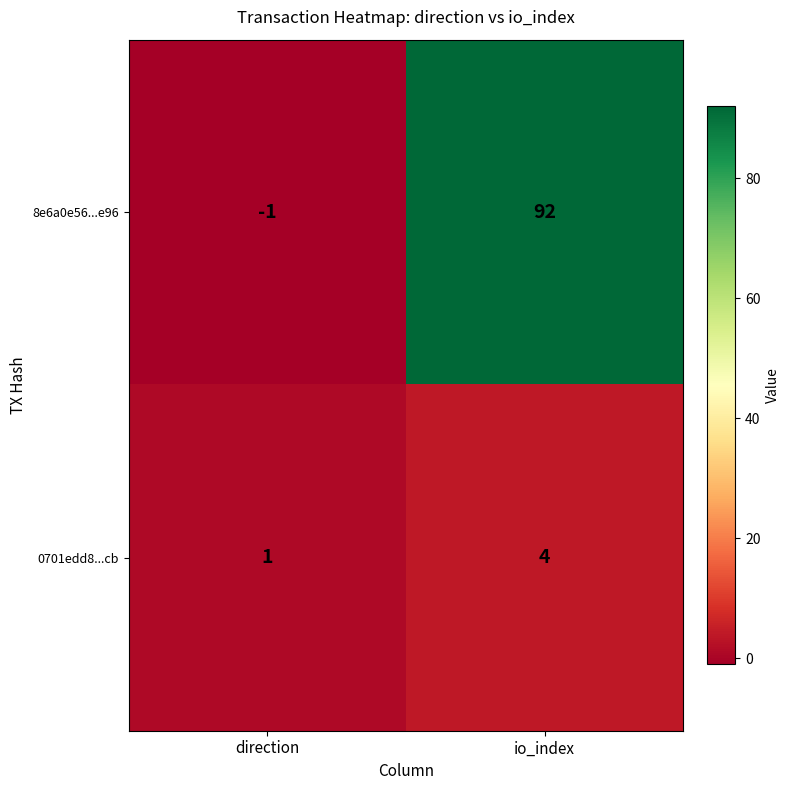

The value of 0701edd8...cb at direction is 1. True or false?

True